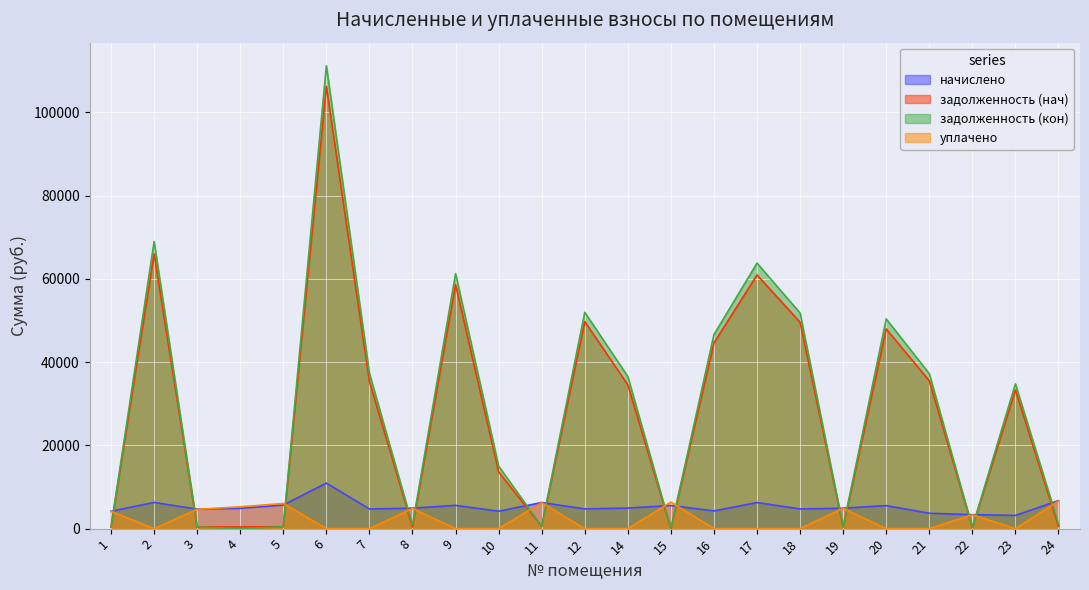

Where do задолженность (нач) and уплачено first cross each other?

1 and 2